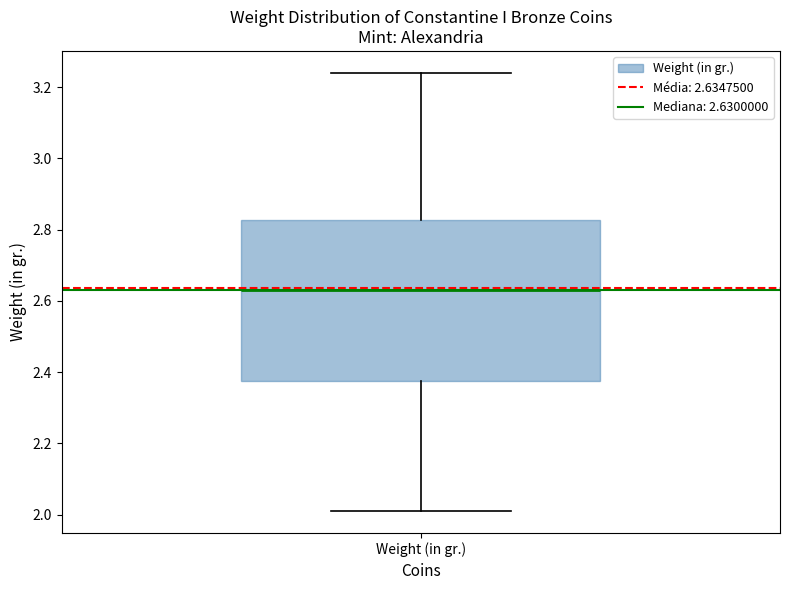

Transcribe this box plot: give where the median line is, the range the box spans, and where the two whiskers end, as read against the y-axis. The values are not printed on the chart, so give them approximately, as read against the axis.

median 2.64, box 2.38 to 2.82, whiskers 2.02 to 3.24